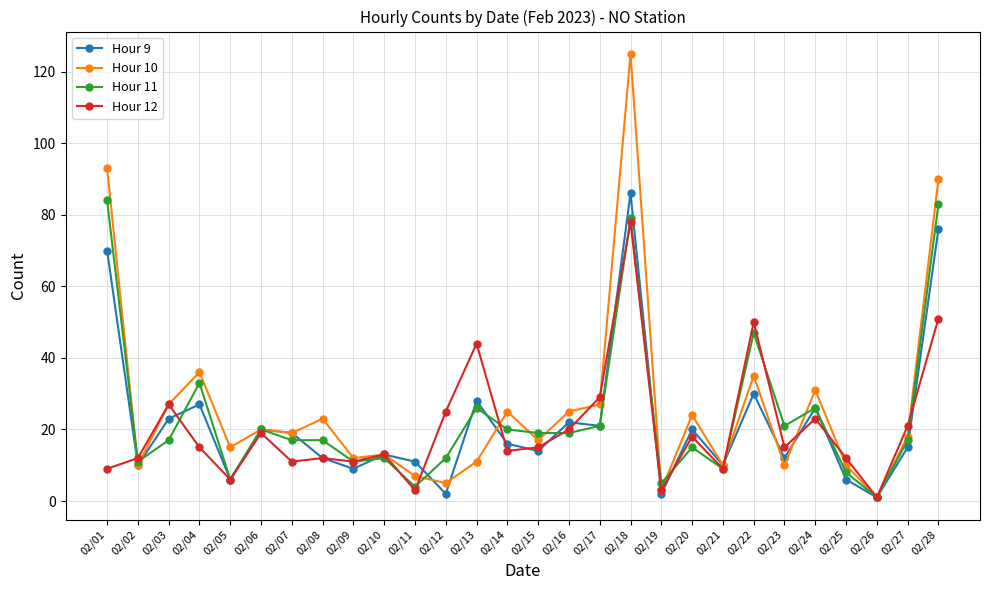

What are all the series names shown in the legend?

Hour 9, Hour 10, Hour 11, Hour 12